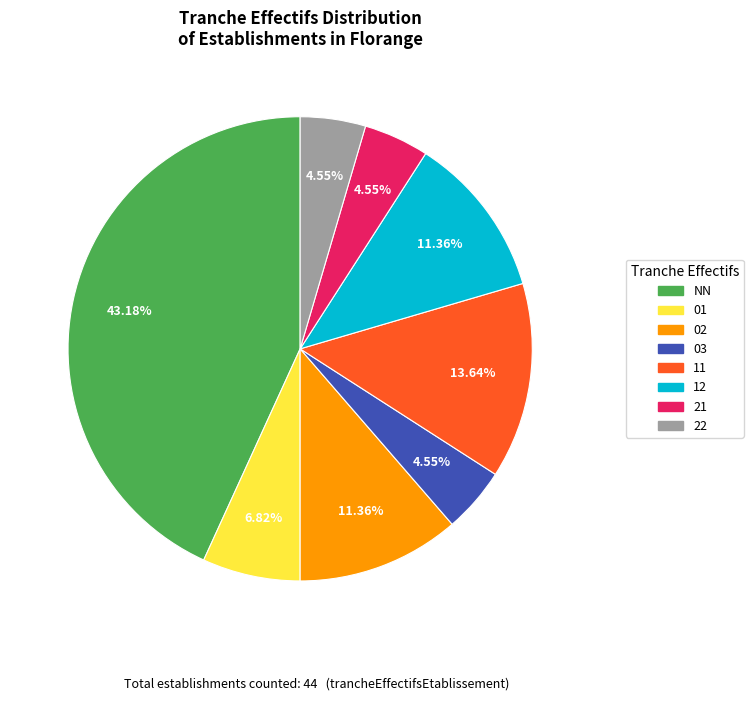

Which category has the biggest portion of the pie?

NN